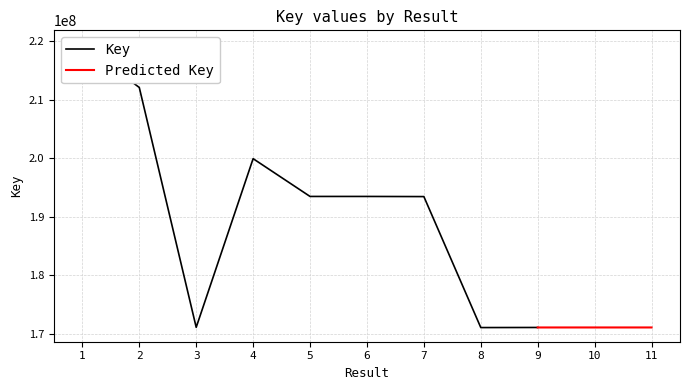

Where does the data first go above 193478460?

1